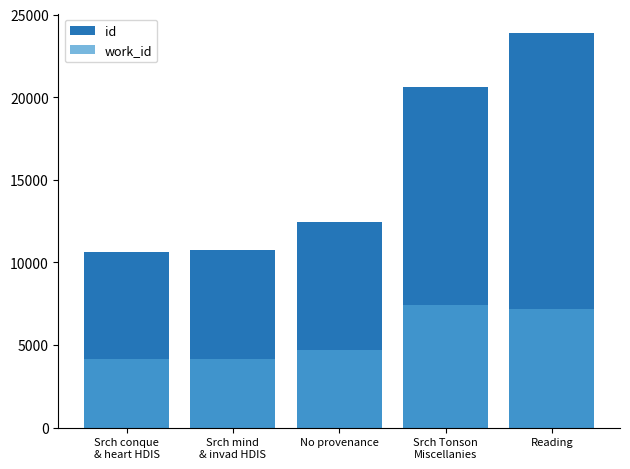

What is the maximum value for work_id?

7414